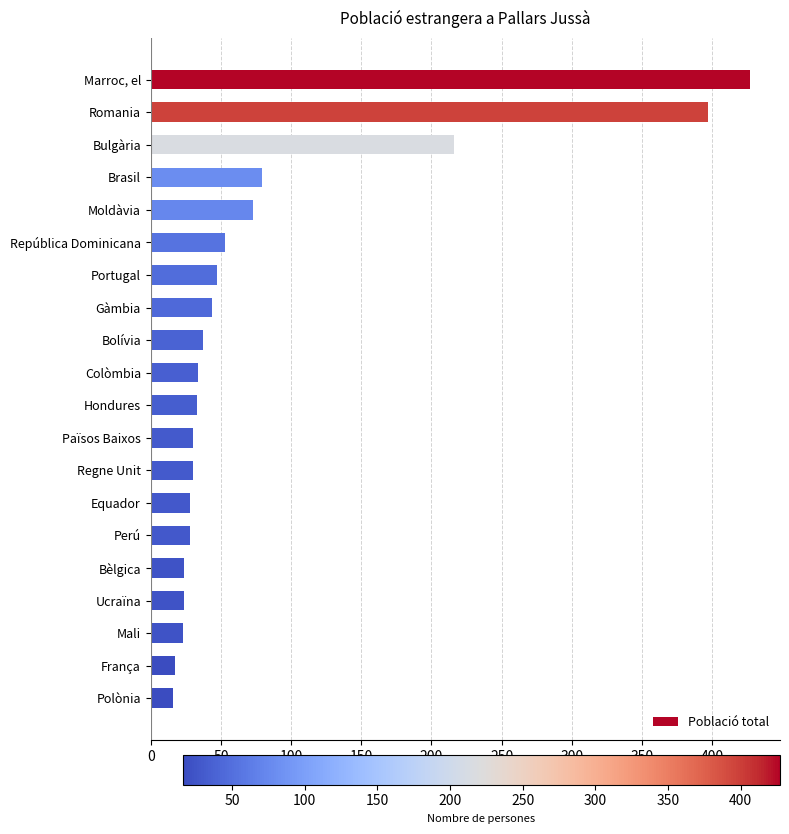

Which has a higher value, Romania or Gàmbia?

Romania